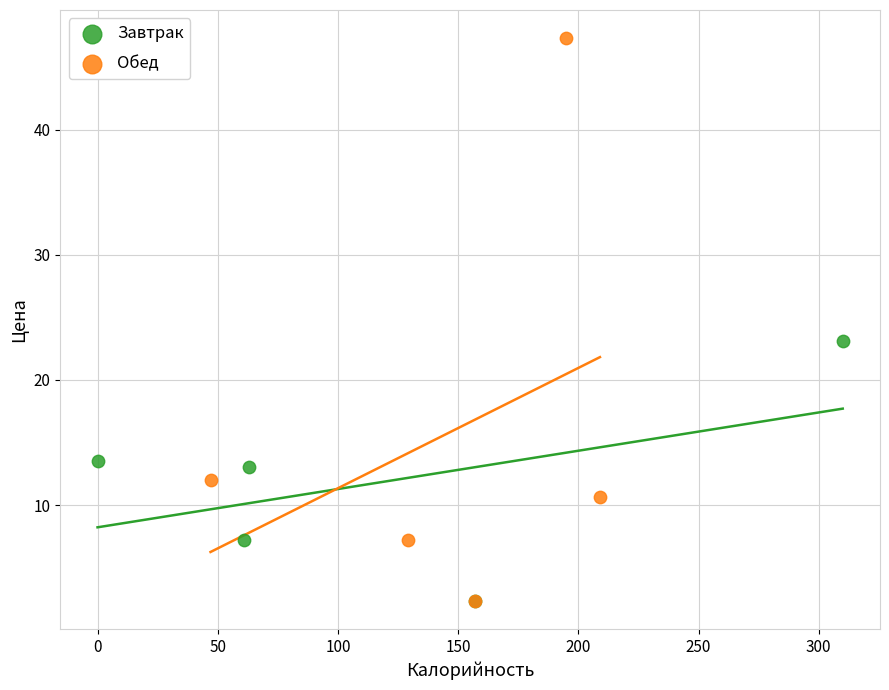

Which series has the widest spread of Y values?

Обед